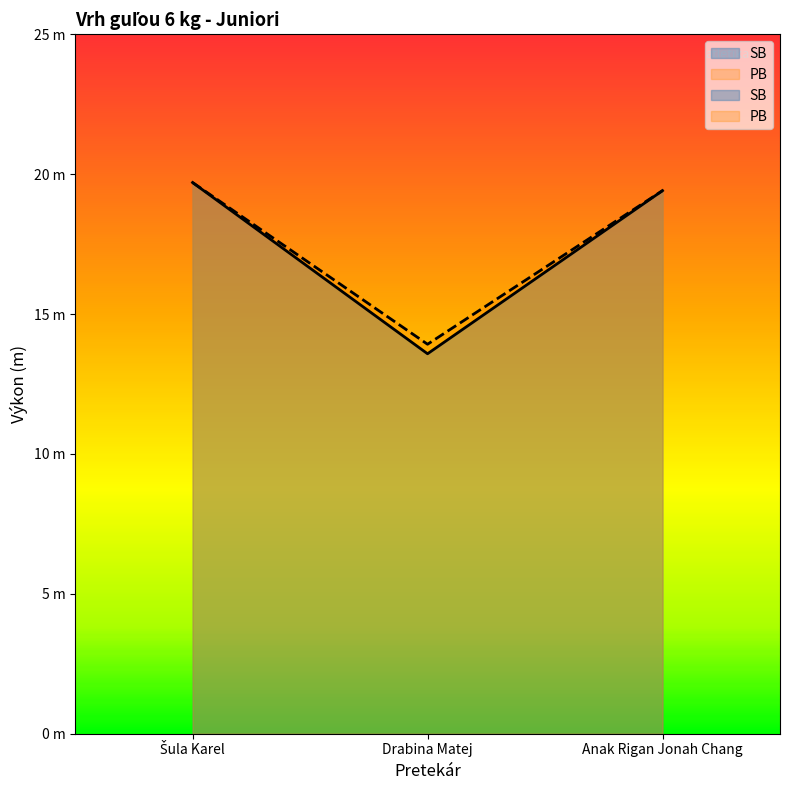

Rank the series by their maximum value, from lowest to highest.

SB, PB